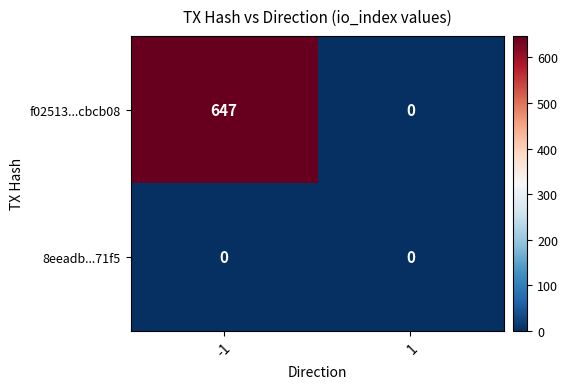

Rank the categories by f02513...cbcb08 value from highest to lowest.

-1, 1